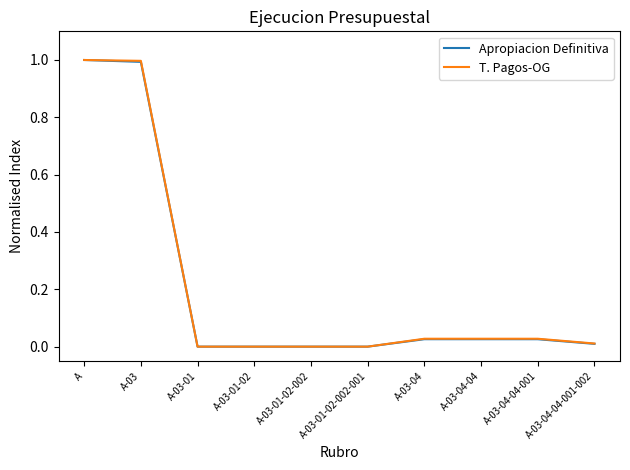

Which series changed the most between A and A-03-04-04?

Apropiacion Definitiva